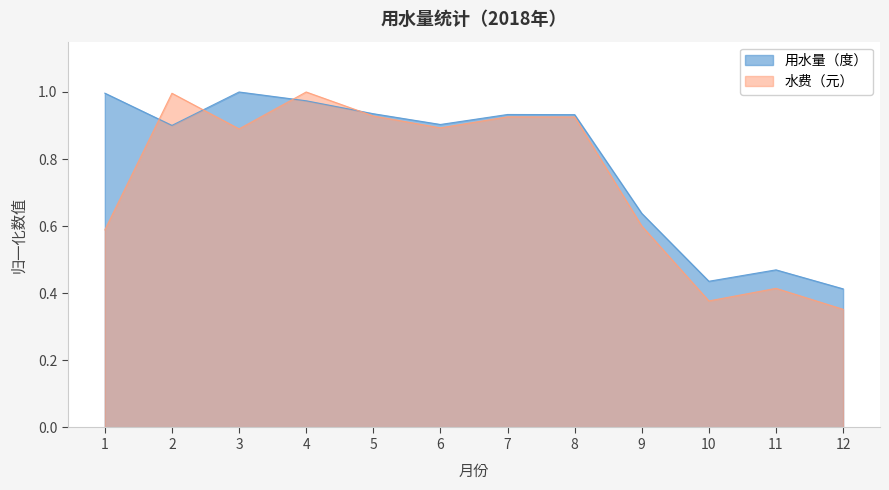

Where is 水费（元） nearest to the value 0?

12